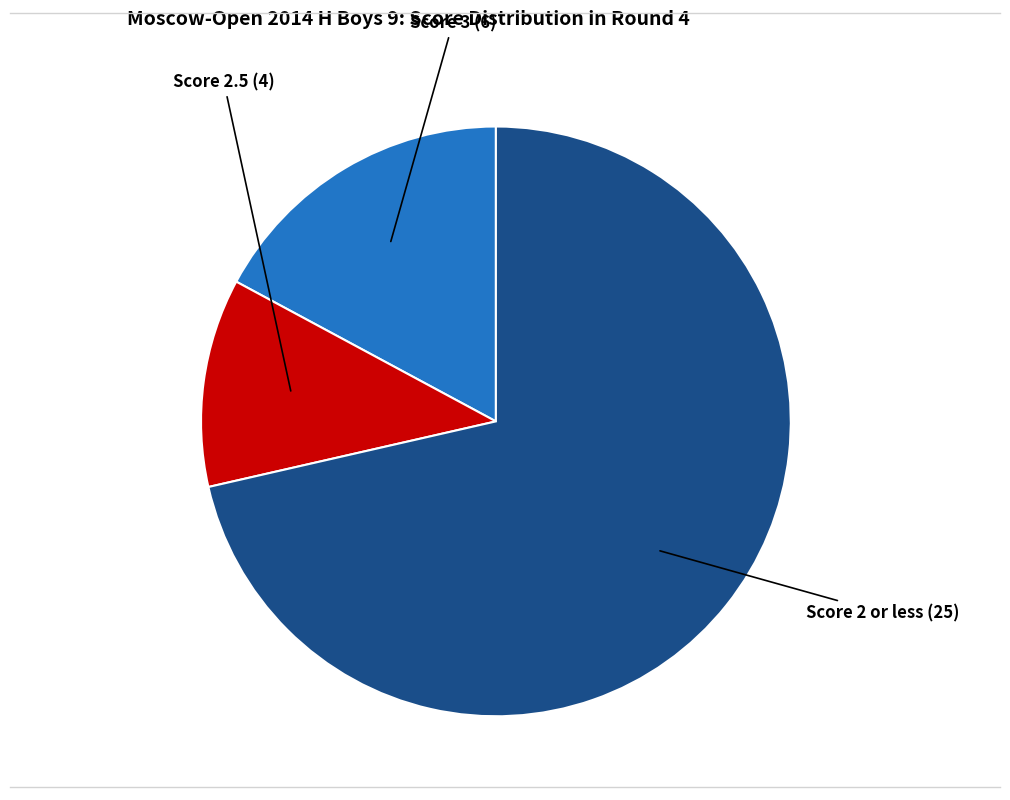

Is there a majority slice in this chart?

Yes